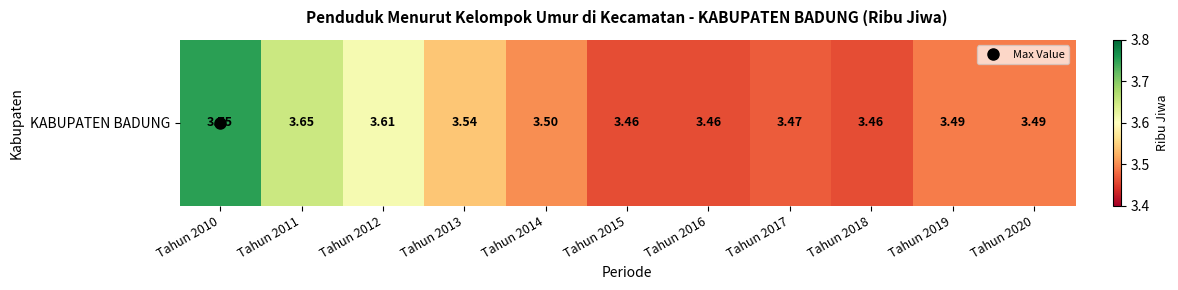

What is the change in value from Tahun 2011 to Tahun 2018?

-0.2